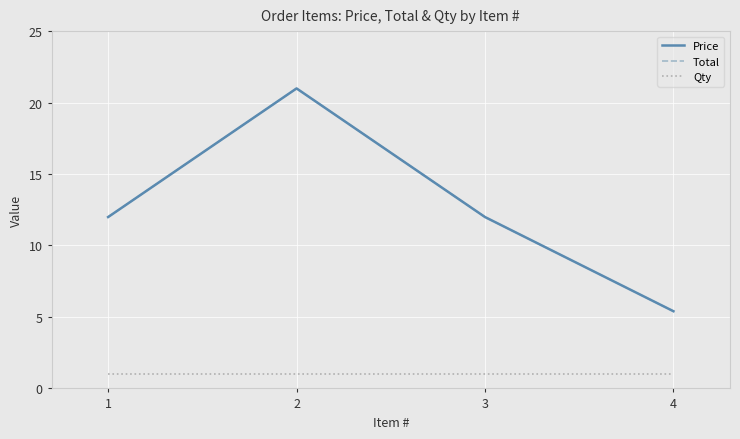

True or false: Total has more than 0 points higher than both neighbors.

True